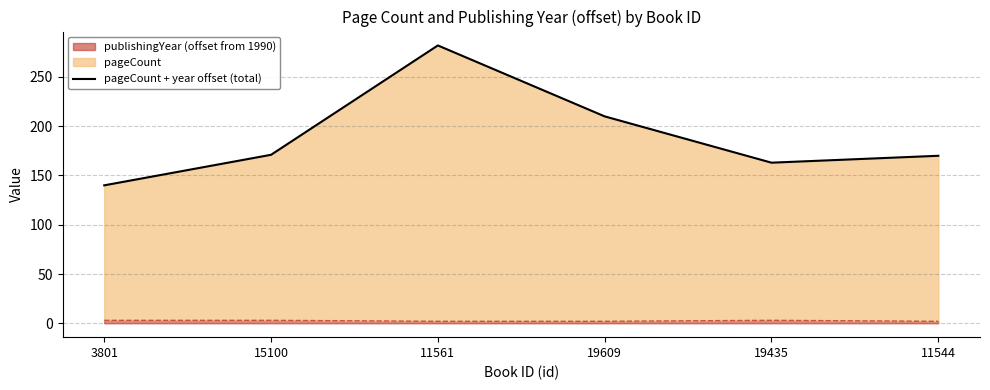

Reading left to right, list all the values displayed in this chart.

3801=140	15100=171	11561=282	19609=210	19435=163	11544=170